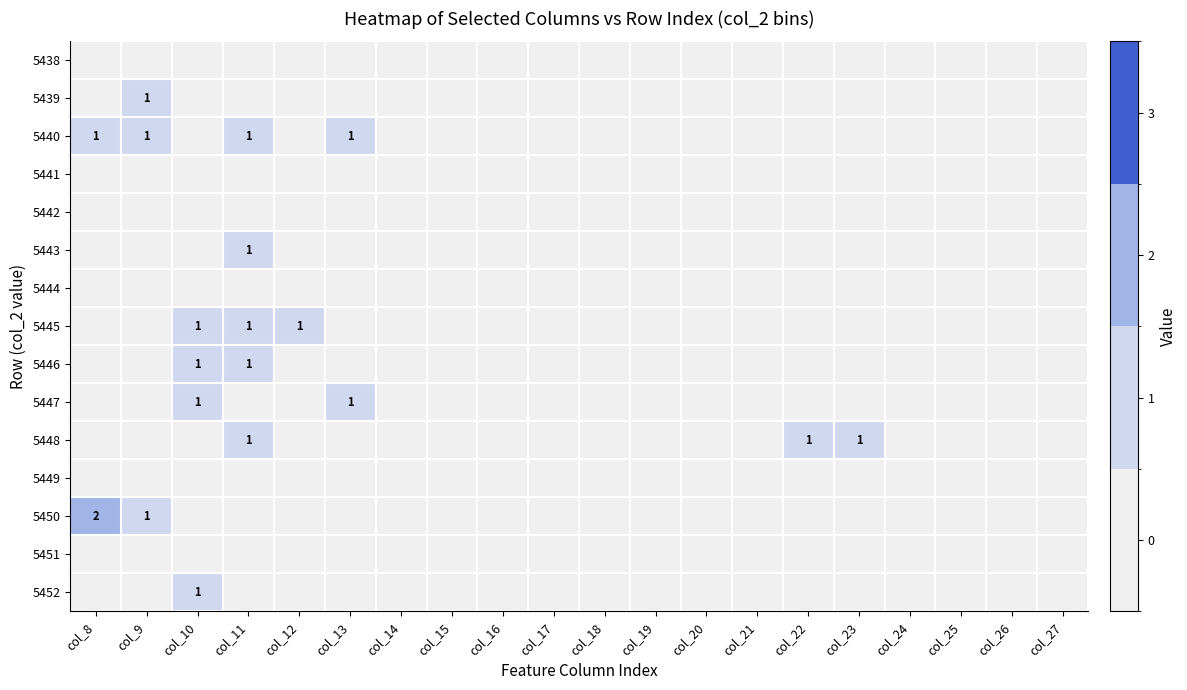

The 5440 series shows 0 at col_8. True or false?

False